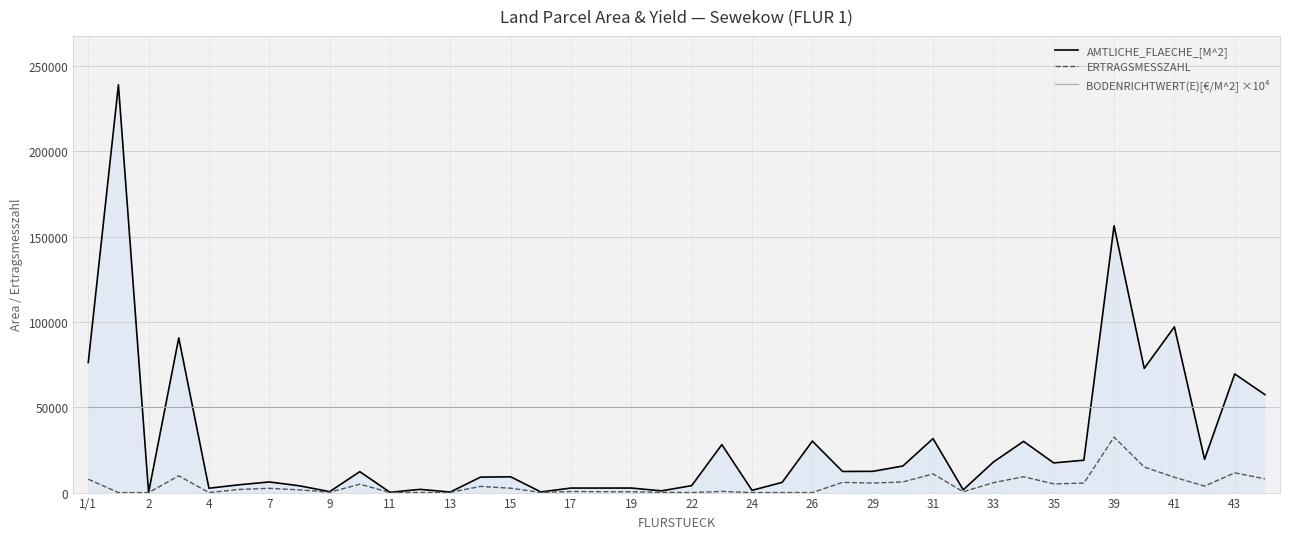

What is the sum of all BODENRICHTWERT(E)[€/M^2] ×10⁴ values?

2000000